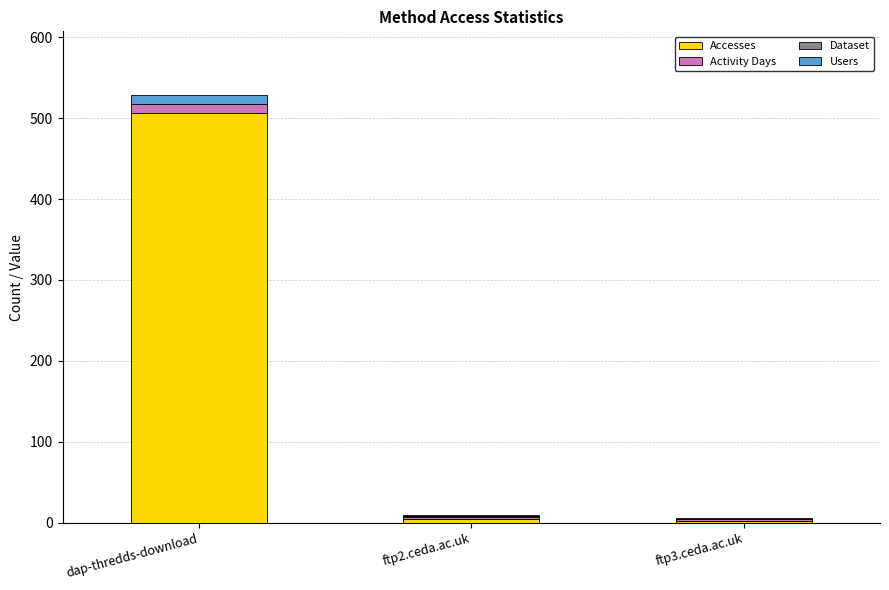

The Accesses series shows 506 at dap-thredds-download. True or false?

True